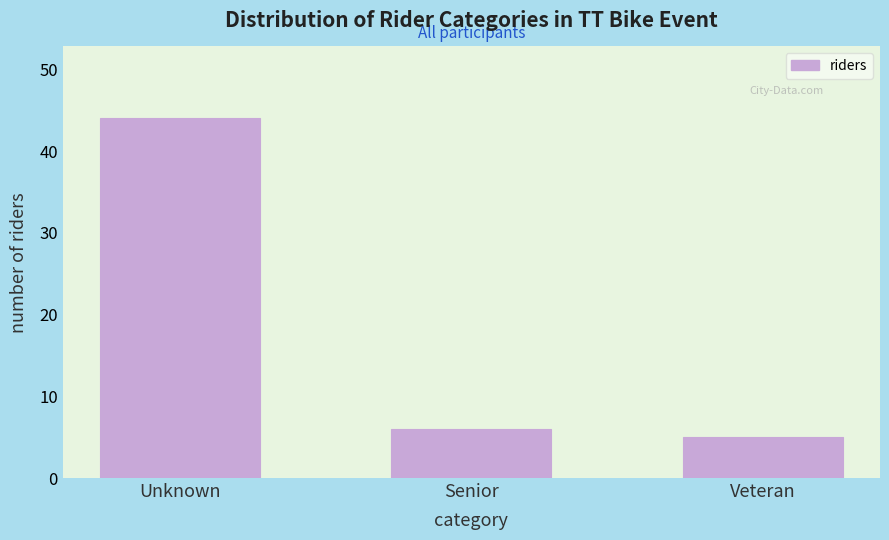

Reading left to right, transcribe all the data shown in this chart.

44	6	5